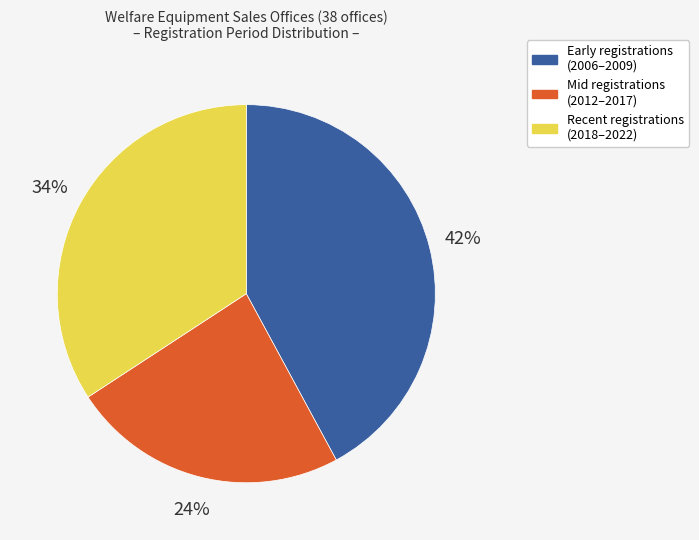

Combined, do Early registrations (2006–2009) and Mid registrations (2012–2017) account for over 50%?

Yes